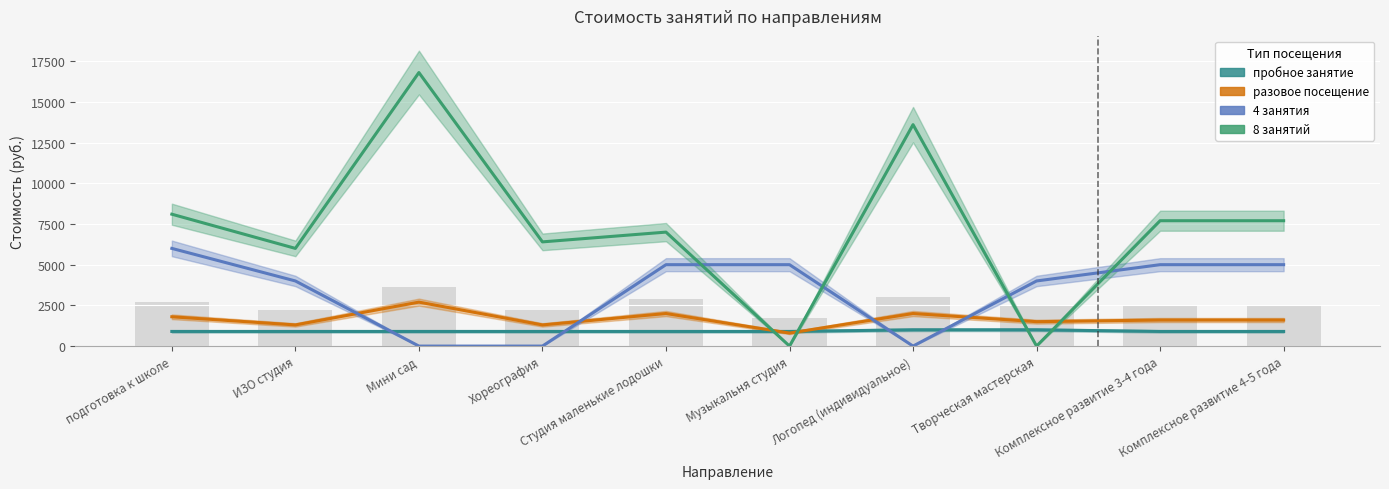

Between ИЗО студия and Творческая мастерская, which series saw the biggest shift?

8 занятий